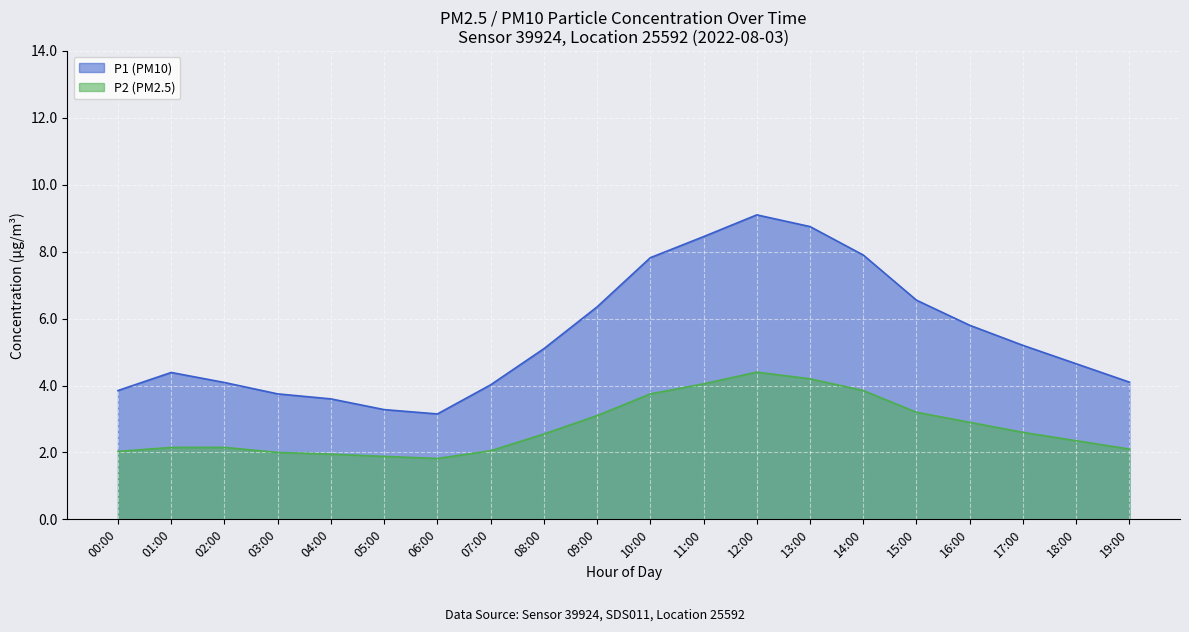

Does the chart display data point markers on the line(s)?

No